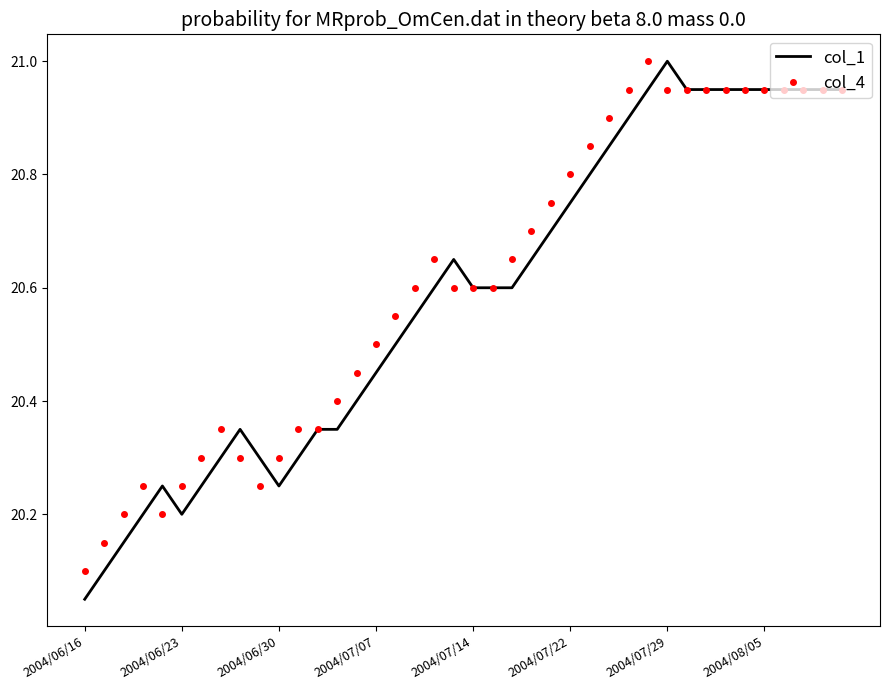

Which series has the widest spread of values?

col_1